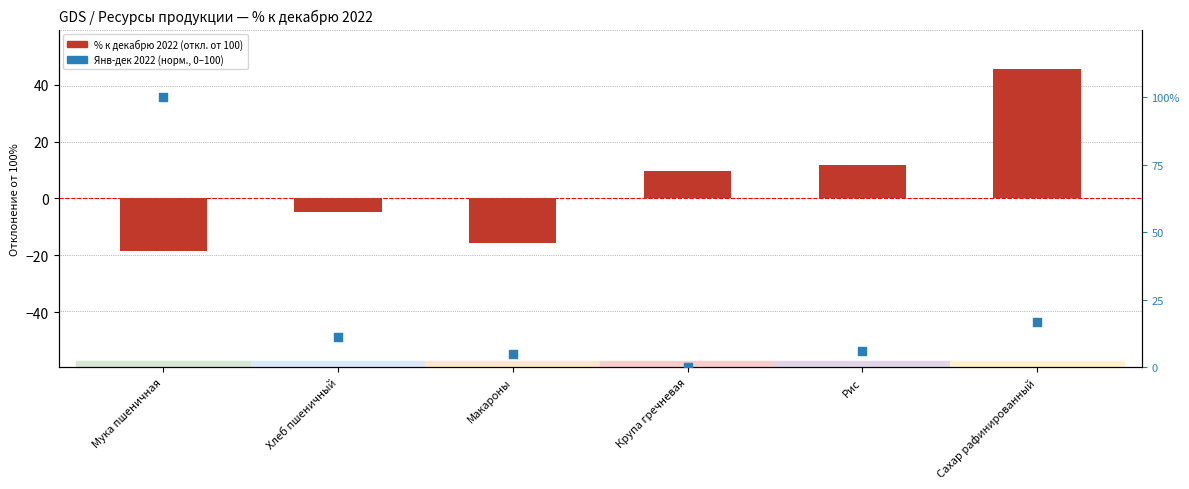

Is the value of % к декабрю 2022 (откл. от 100) at Сахар рафинированный greater than the value of Янв-дек 2022 (норм. шкала) at Хлеб пшеничный?

Yes